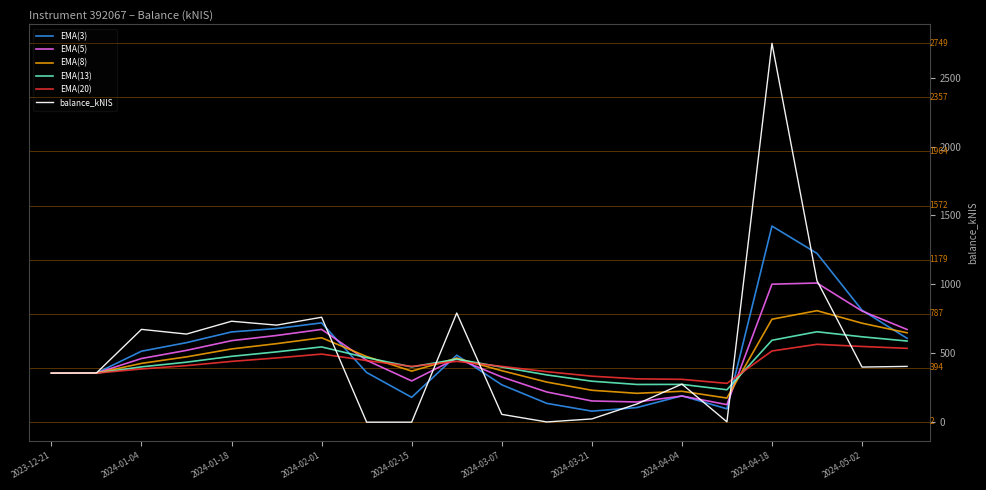

Which series has the largest range (max minus min)?

balance_kNIS